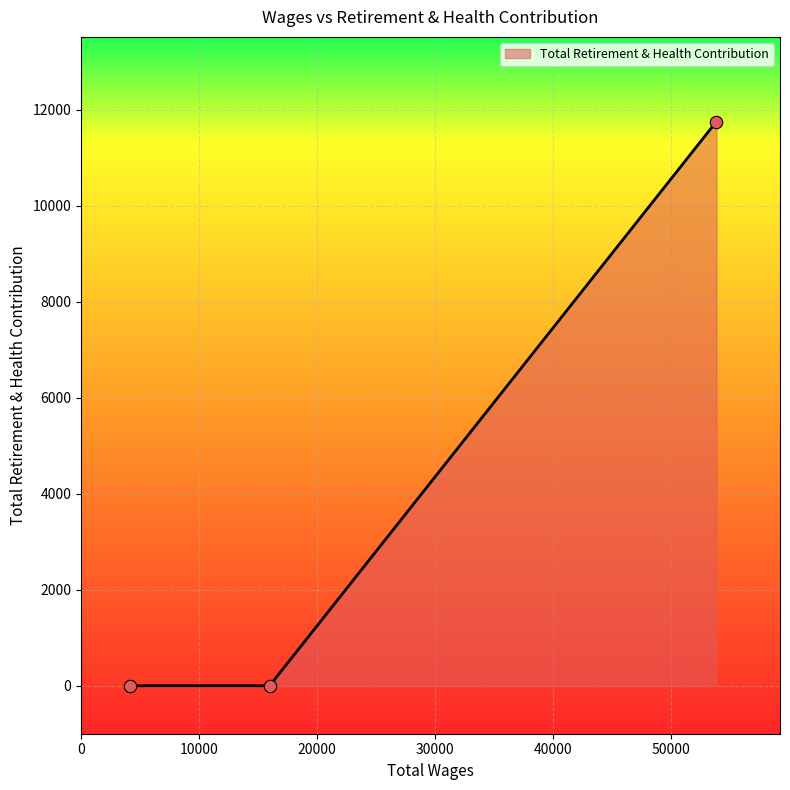

What is the maximum value shown in the chart?

11759